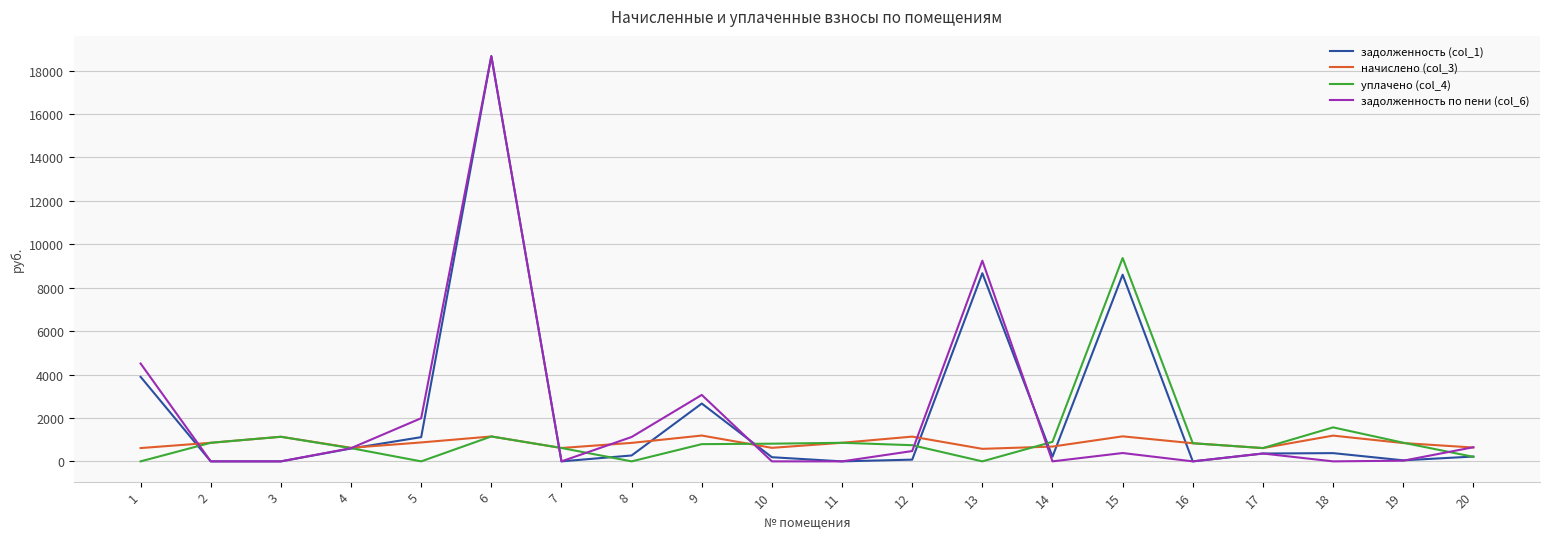

At 18, list the series in order from largest to smallest.

уплачено (col_4), начислено (col_3), задолженность (col_1), задолженность по пени (col_6)